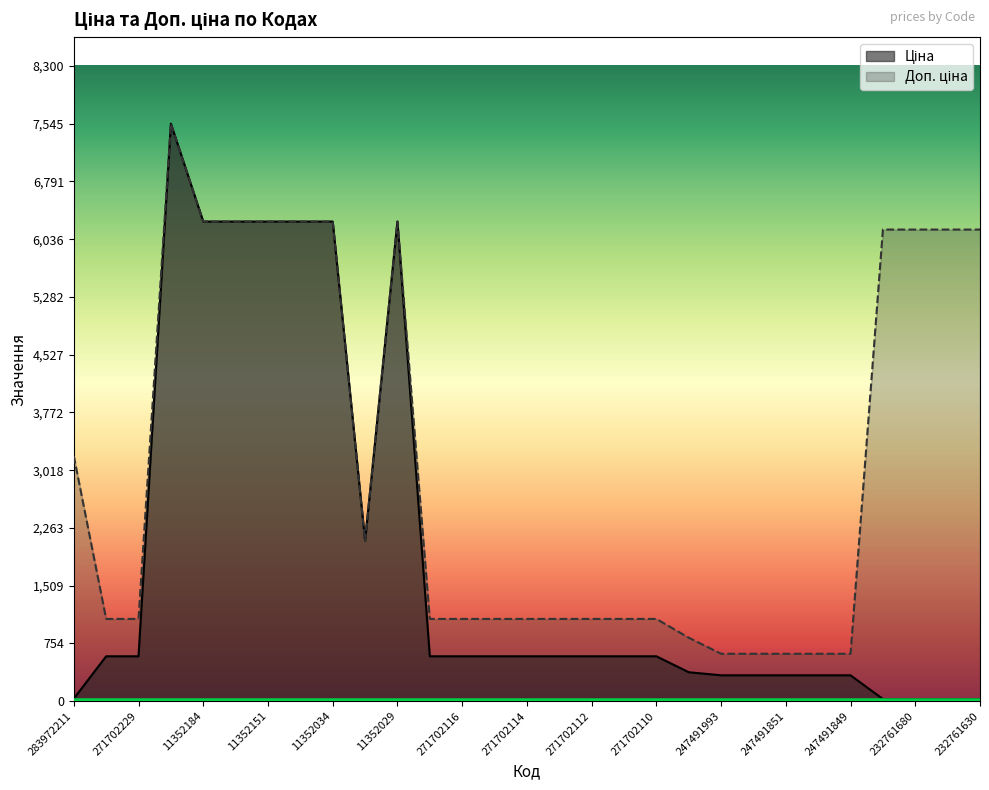

What are all the series names shown in the legend?

Ціна, Доп. ціна